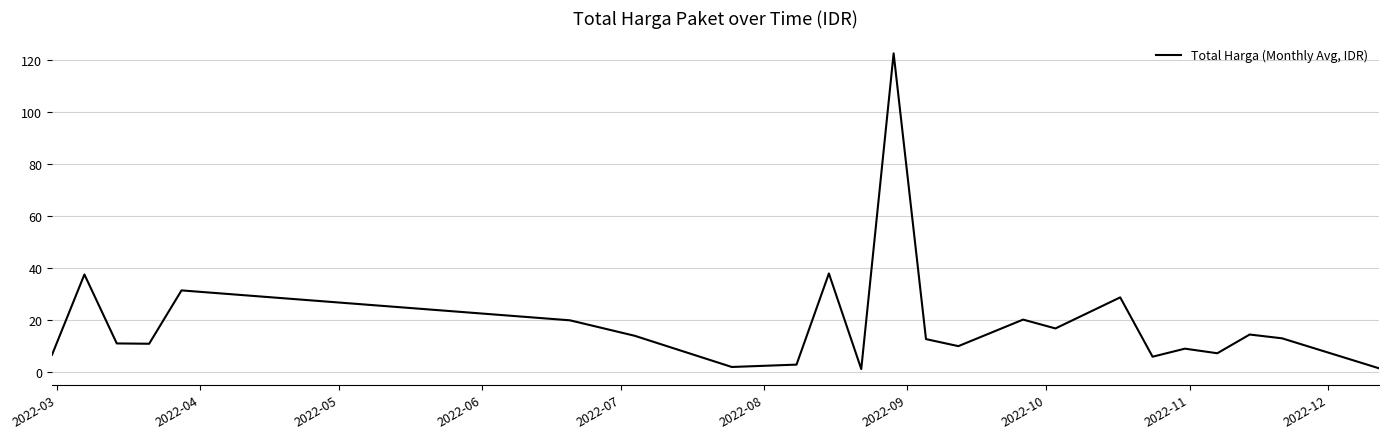

What is the maximum value shown in the chart?

122.5